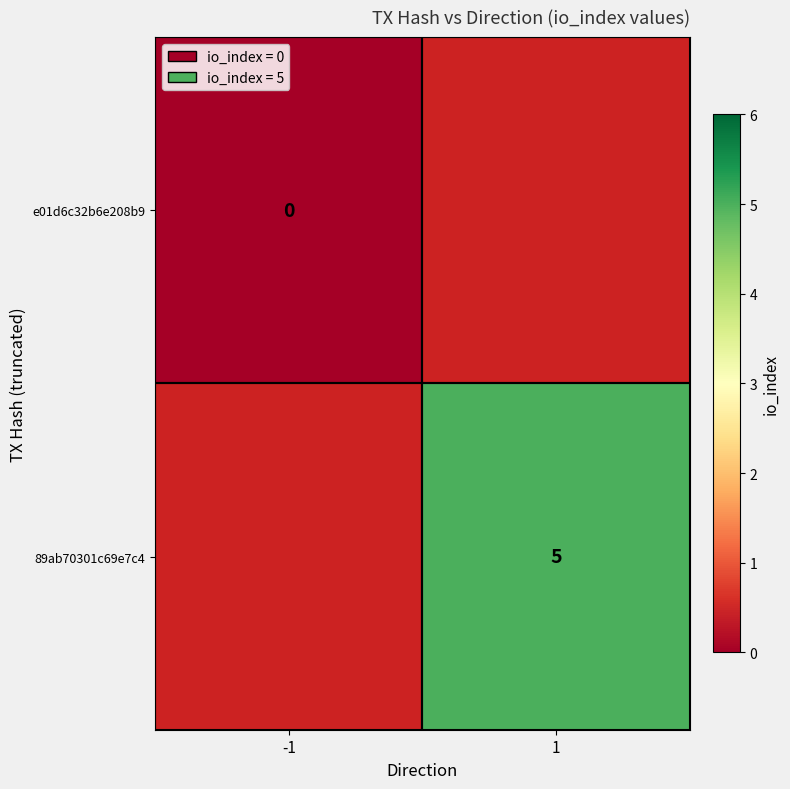

Is the value of 89ab70301c69e7c4 at 1 greater than the value of e01d6c32b6e208b9 at -1?

Yes